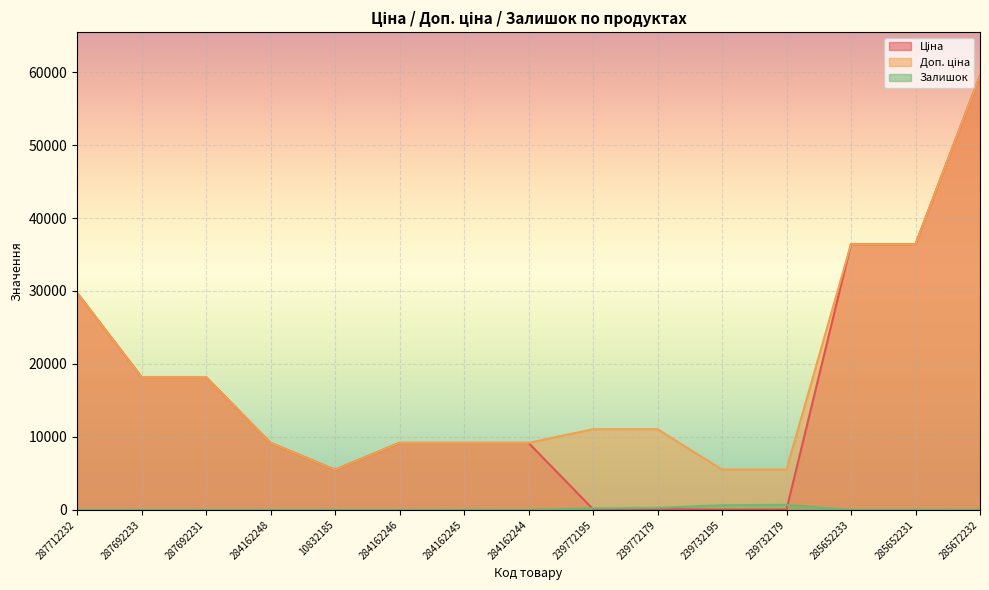

True or false: Ціна and Доп. ціна cross at least once.

False